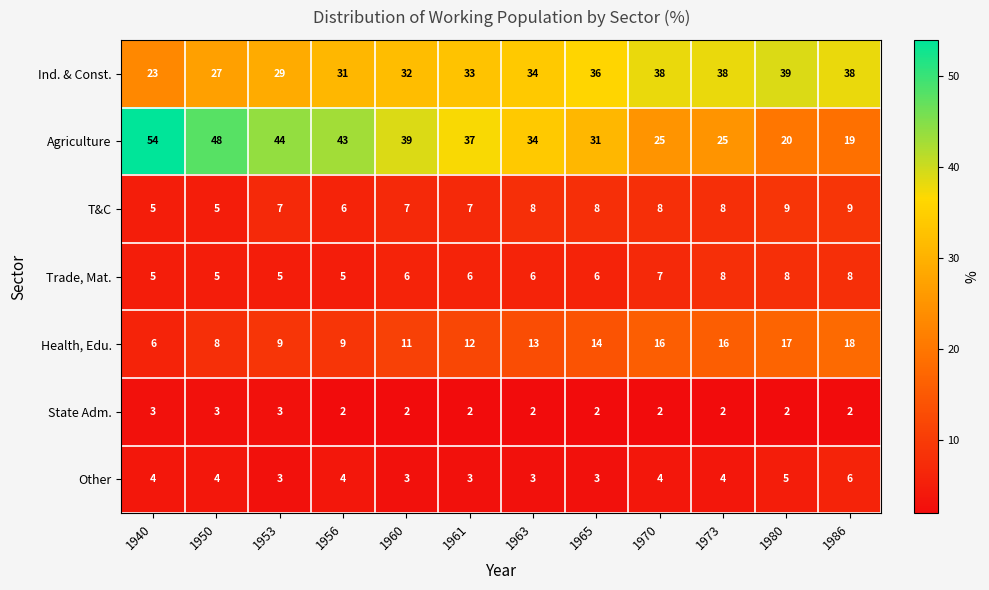

Rank the series by their maximum value, from lowest to highest.

State Adm., Other, Trade, Mat., T&C, Health, Edu., Ind. & Const., Agriculture